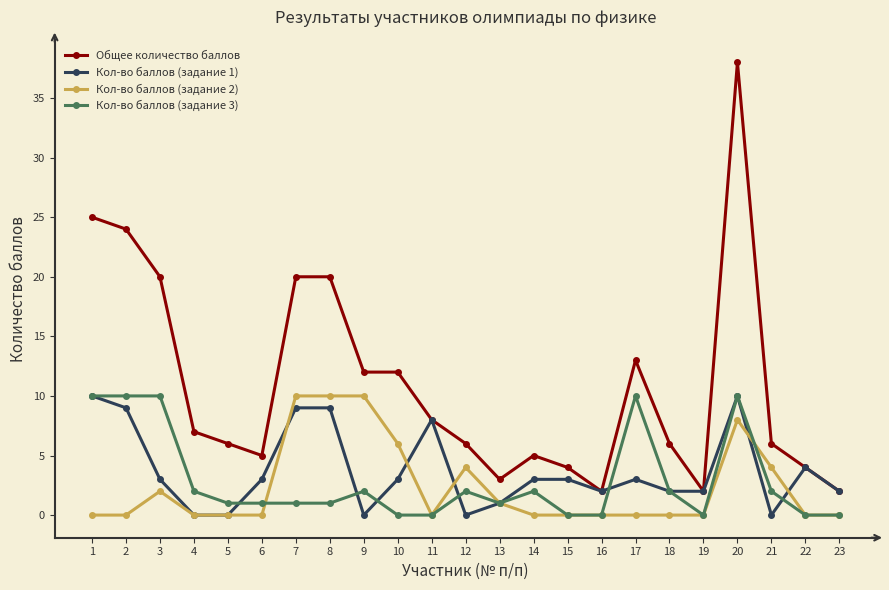

True or false: Кол-во баллов (задание 2) and Общее количество баллов cross at least once.

False